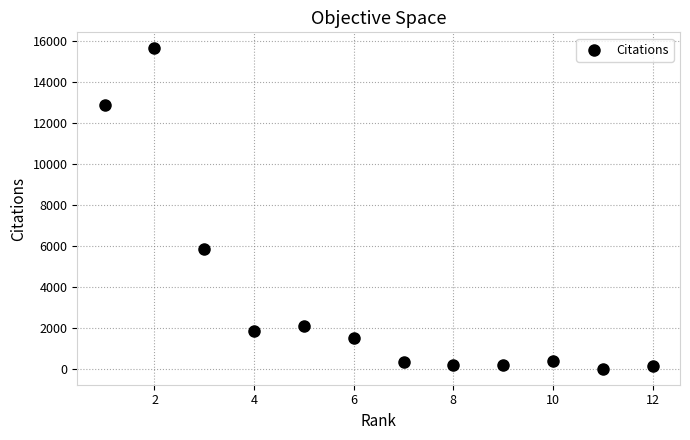

What Y value in the scatter plot is closest to 7812?

5823